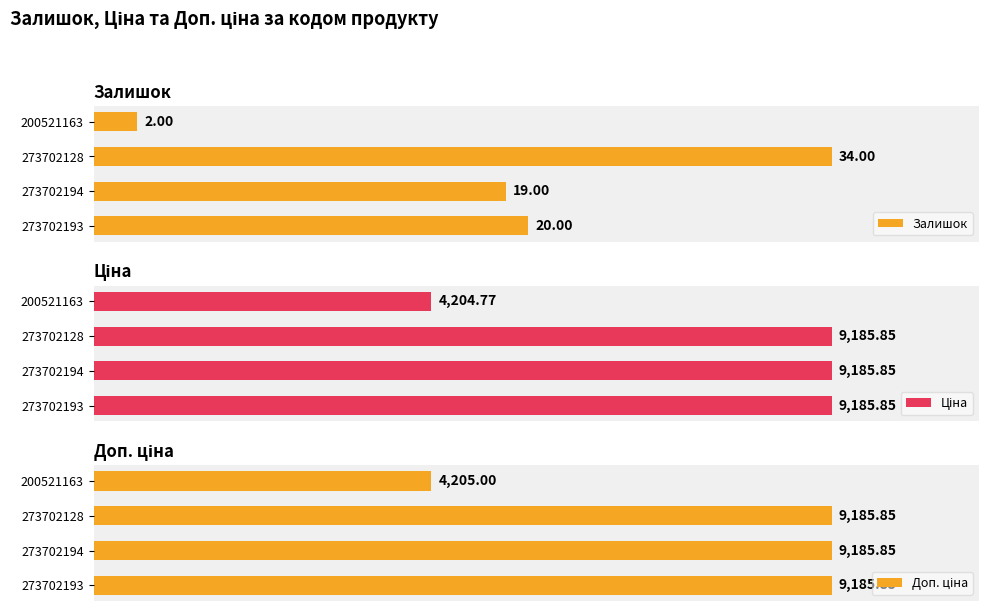

List the labels in order of Залишок value, smallest first.

200521163, 273702194, 273702193, 273702128